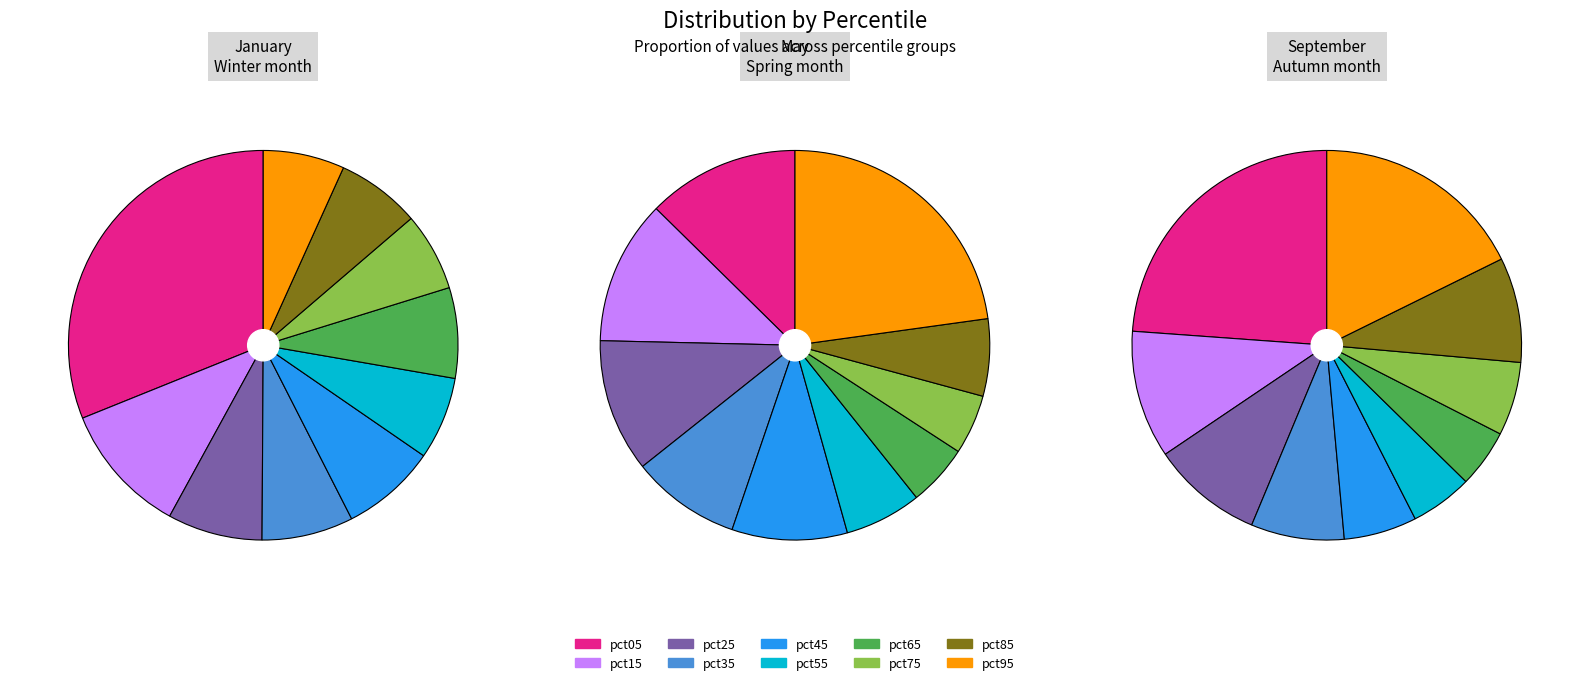

Does any single category account for the majority?

No